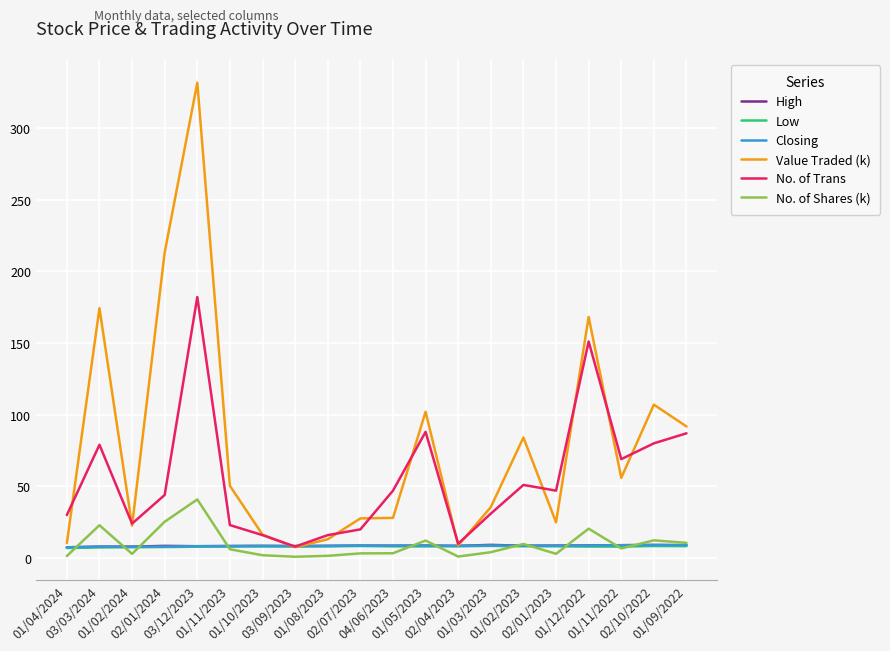

What is the maximum value for High?

9.2